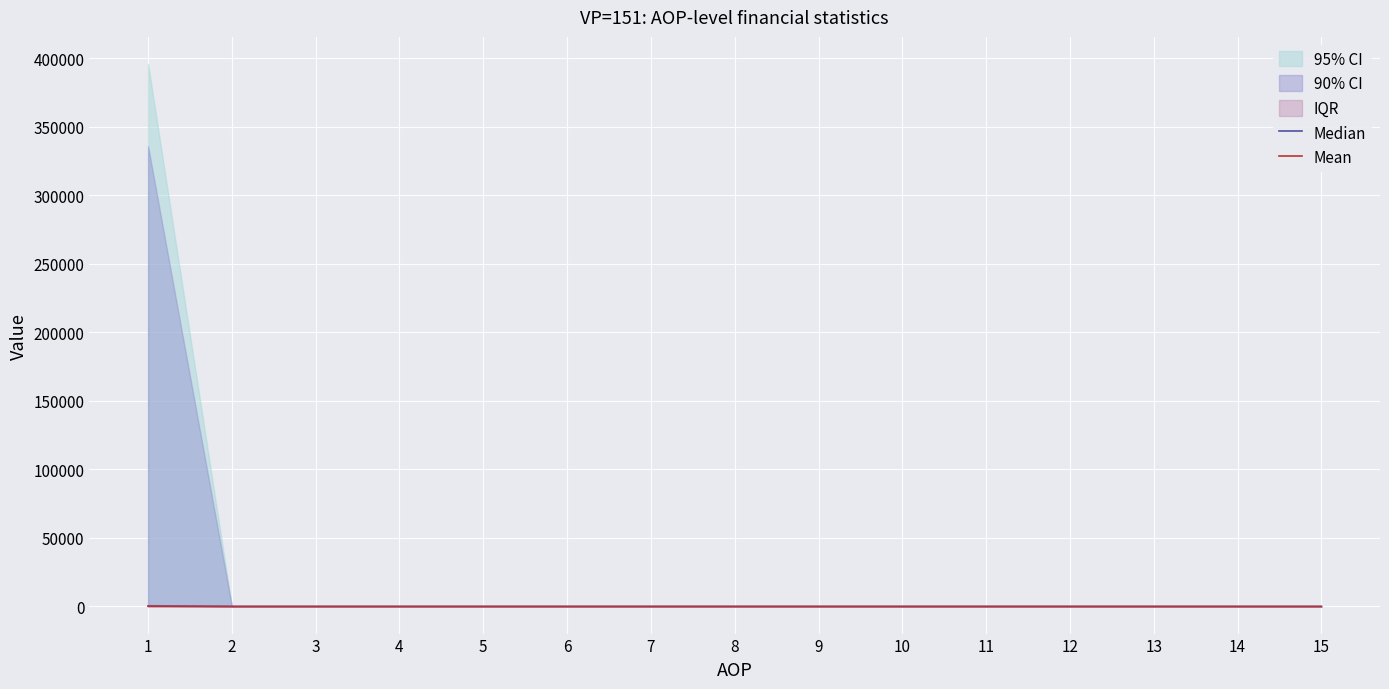

True or false: Median has more than 0 interior local peaks.

False